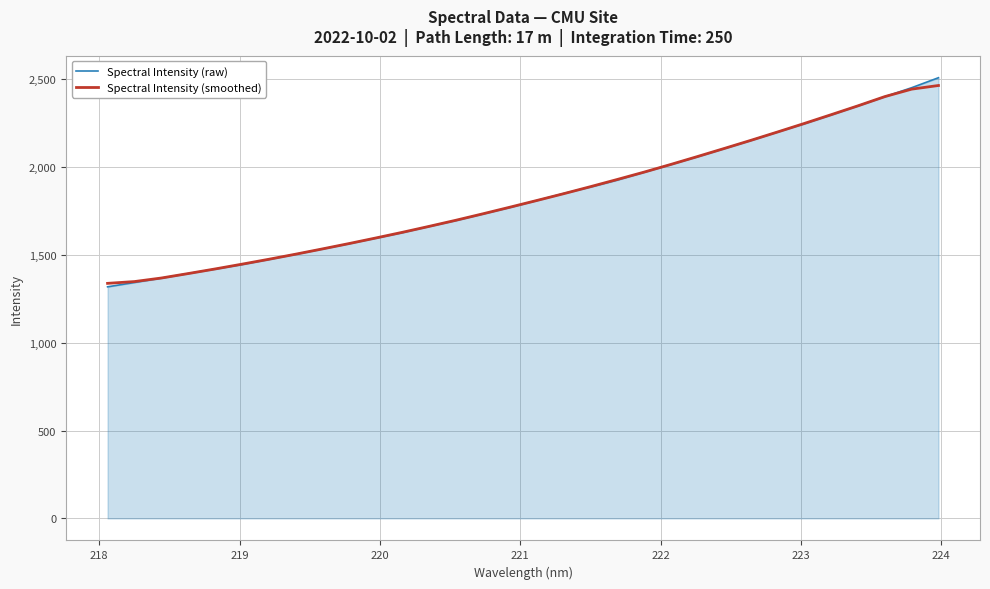

Which series ends up on top after the final intersection of Spectral Intensity (raw) and Spectral Intensity (smoothed)?

Spectral Intensity (raw)